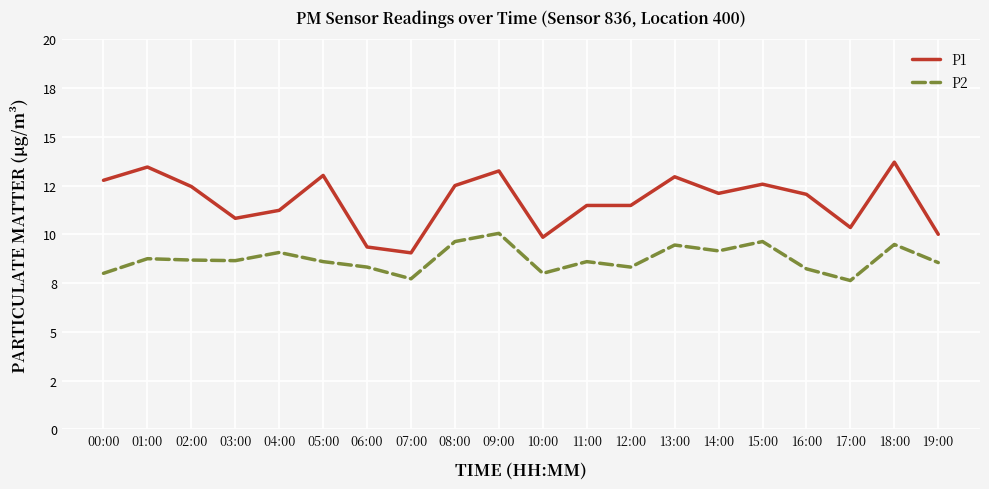

True or false: P2 and P1 cross at least once.

False